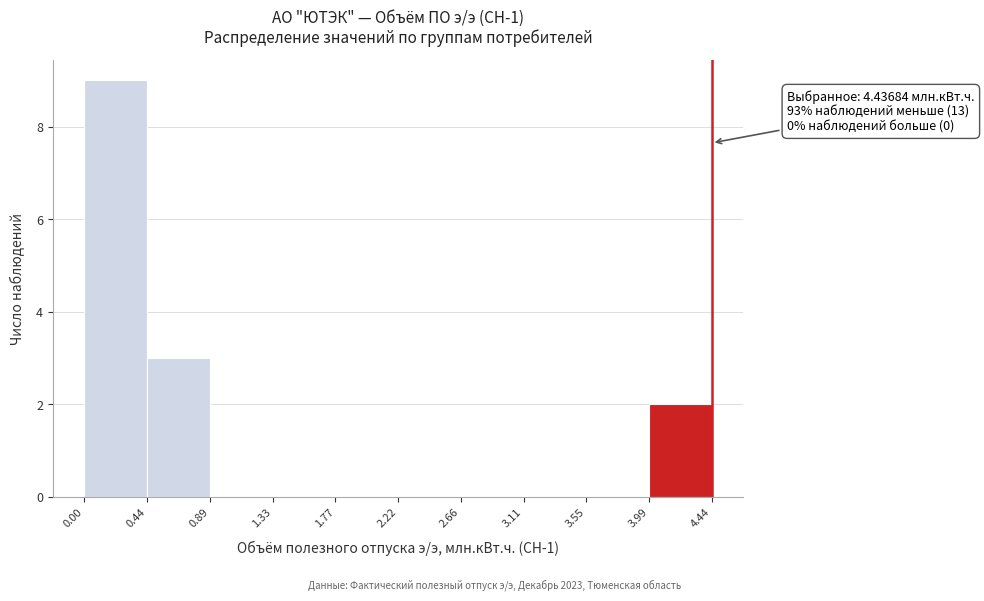

Which range on the x-axis has the tallest bar?

0.00 to 0.44